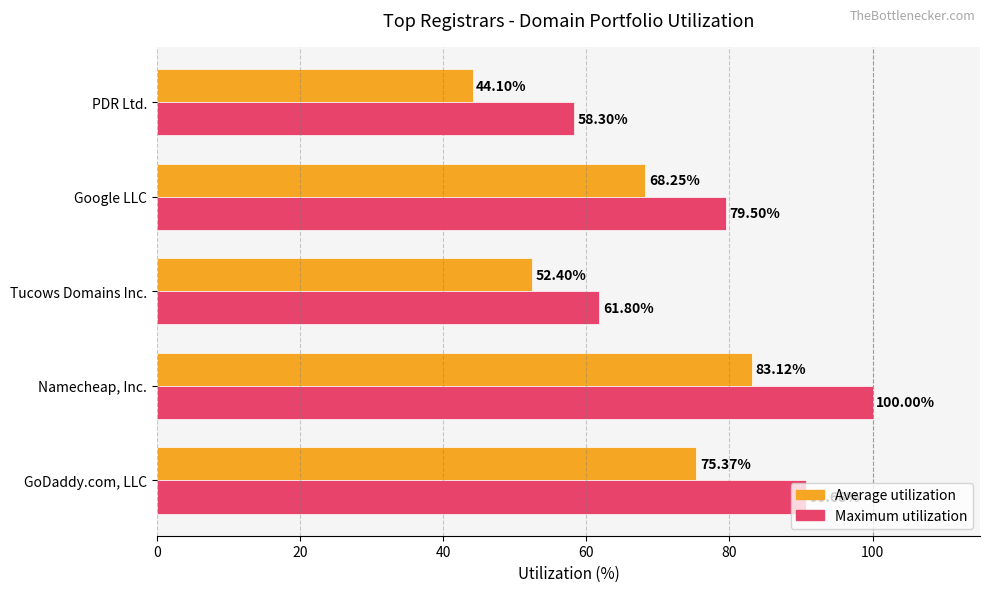

At which label does Average utilization reach its minimum?

PDR Ltd.